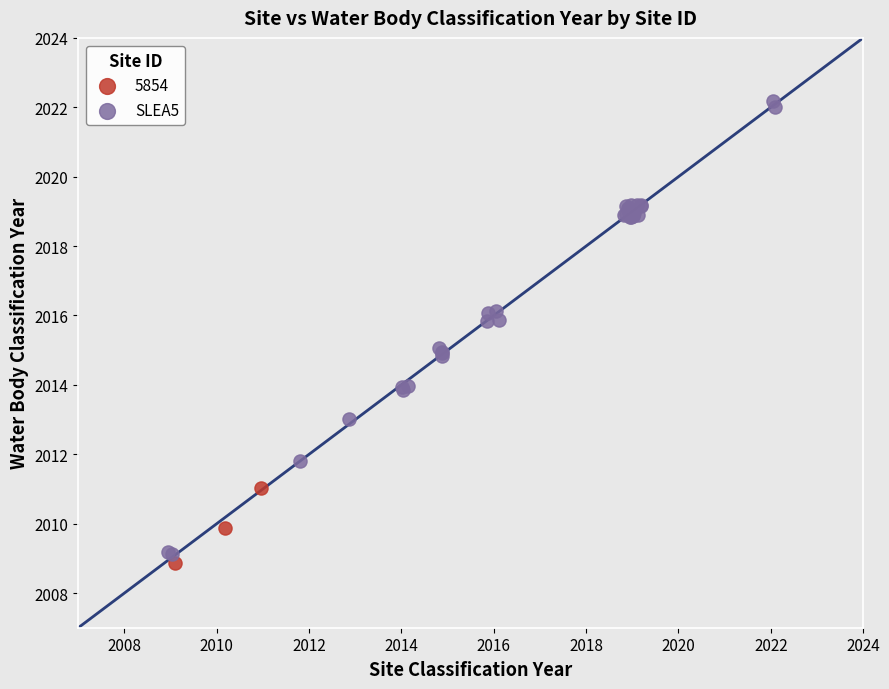

Which series contains the highest Y value?

SLEA5